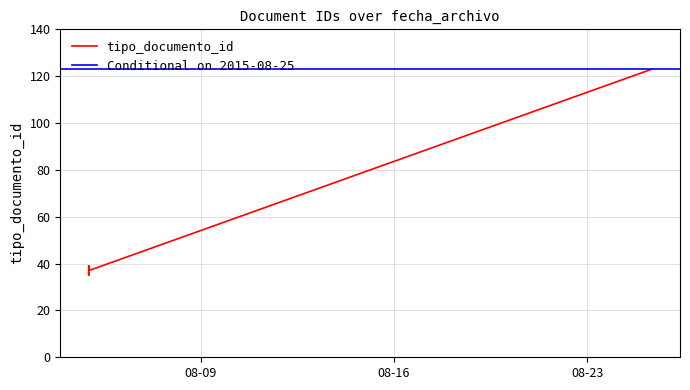

Rank the categories by value from highest to lowest.

2015-08-25 08:02:21, 2015-08-04 22:41:38, 2015-08-04 22:41:38, 2015-08-04 22:41:38, 2015-08-04 22:33:59, 2015-08-04 22:41:38